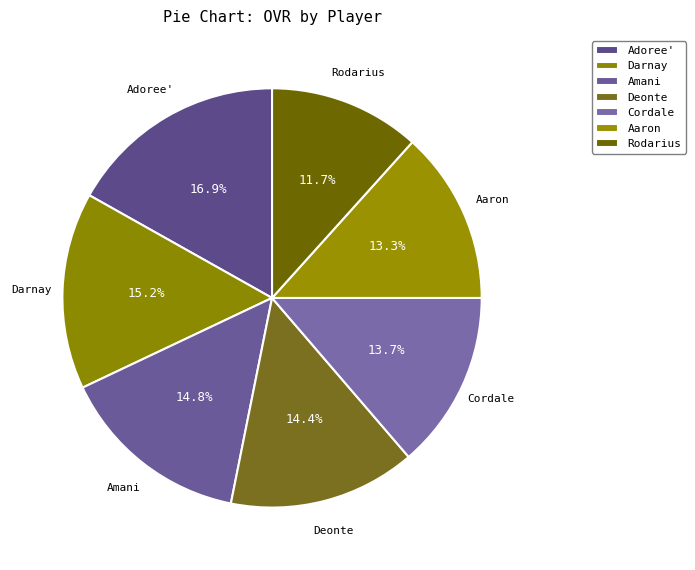

What is the smallest slice in the pie chart?

Rodarius